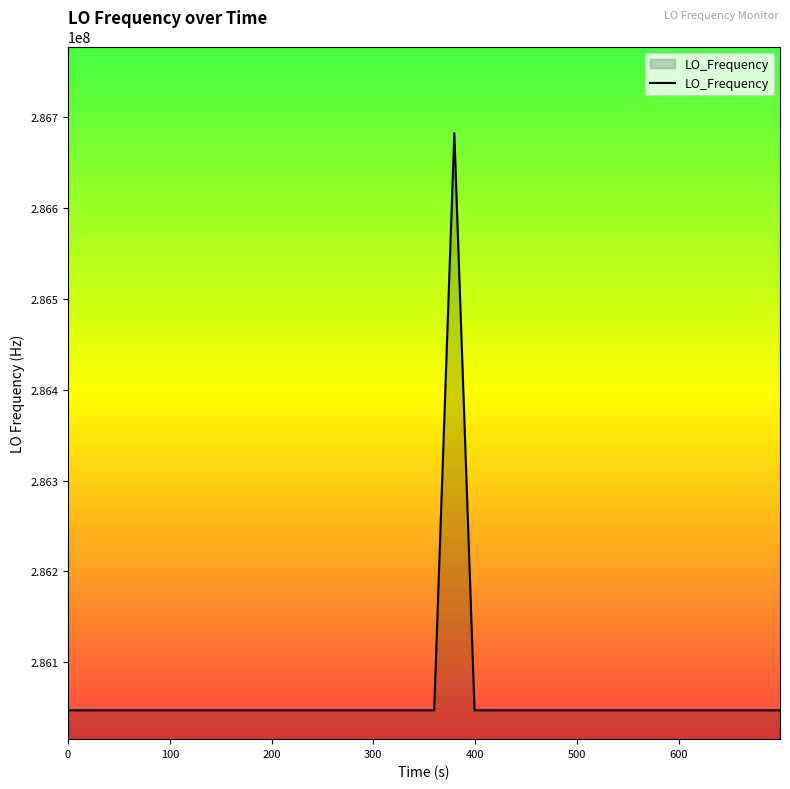

What is the greatest value displayed?

286682704.9